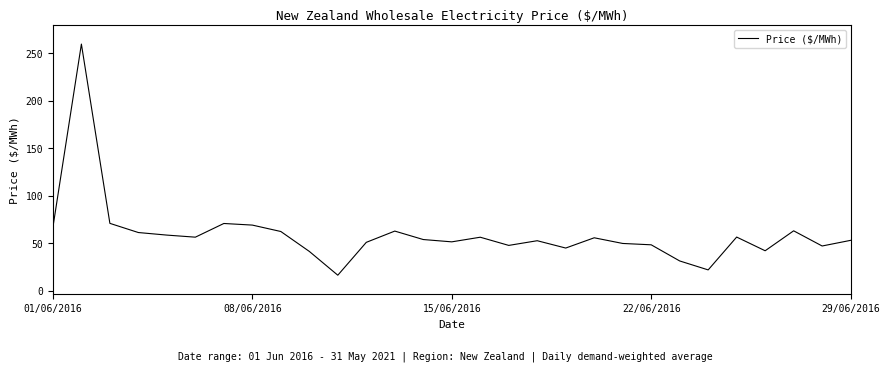

What is the difference between the maximum and minimum values?

243.0